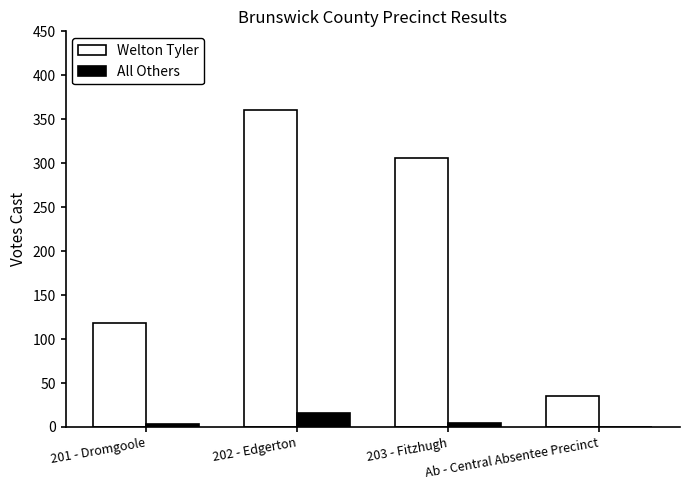

At which label is Welton Tyler closest to 197?

201 - Dromgoole